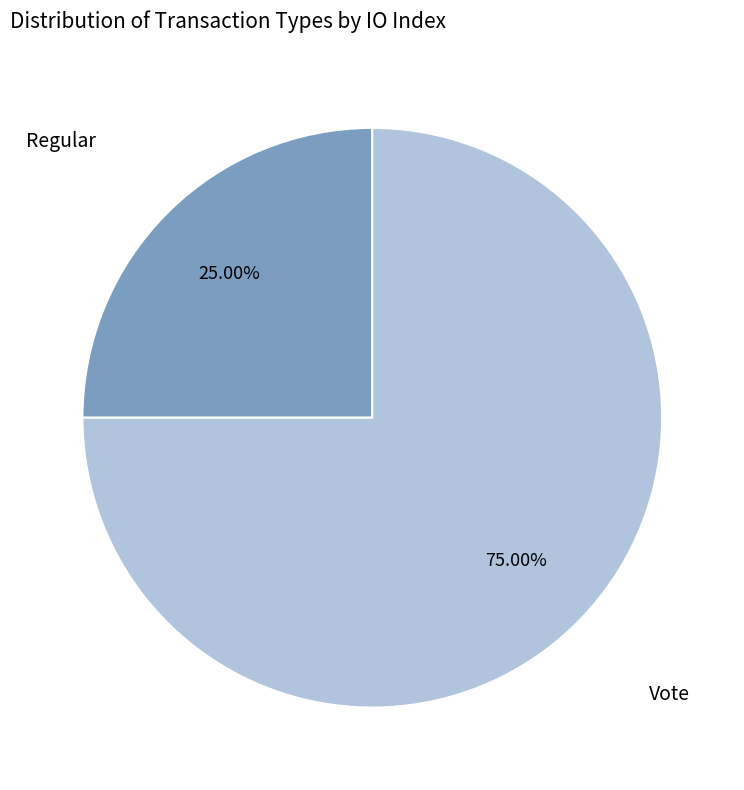

Does any single category account for the majority?

Yes